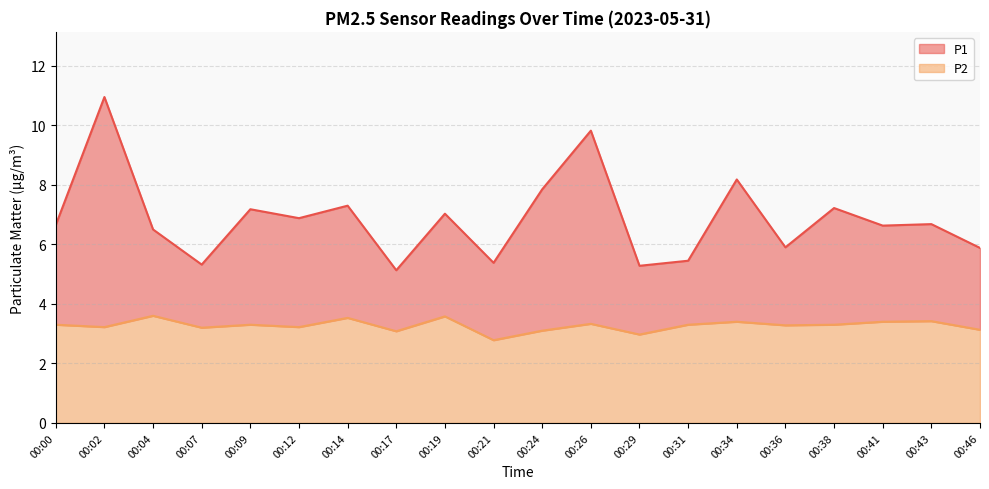

Which series has the widest spread of values?

P1